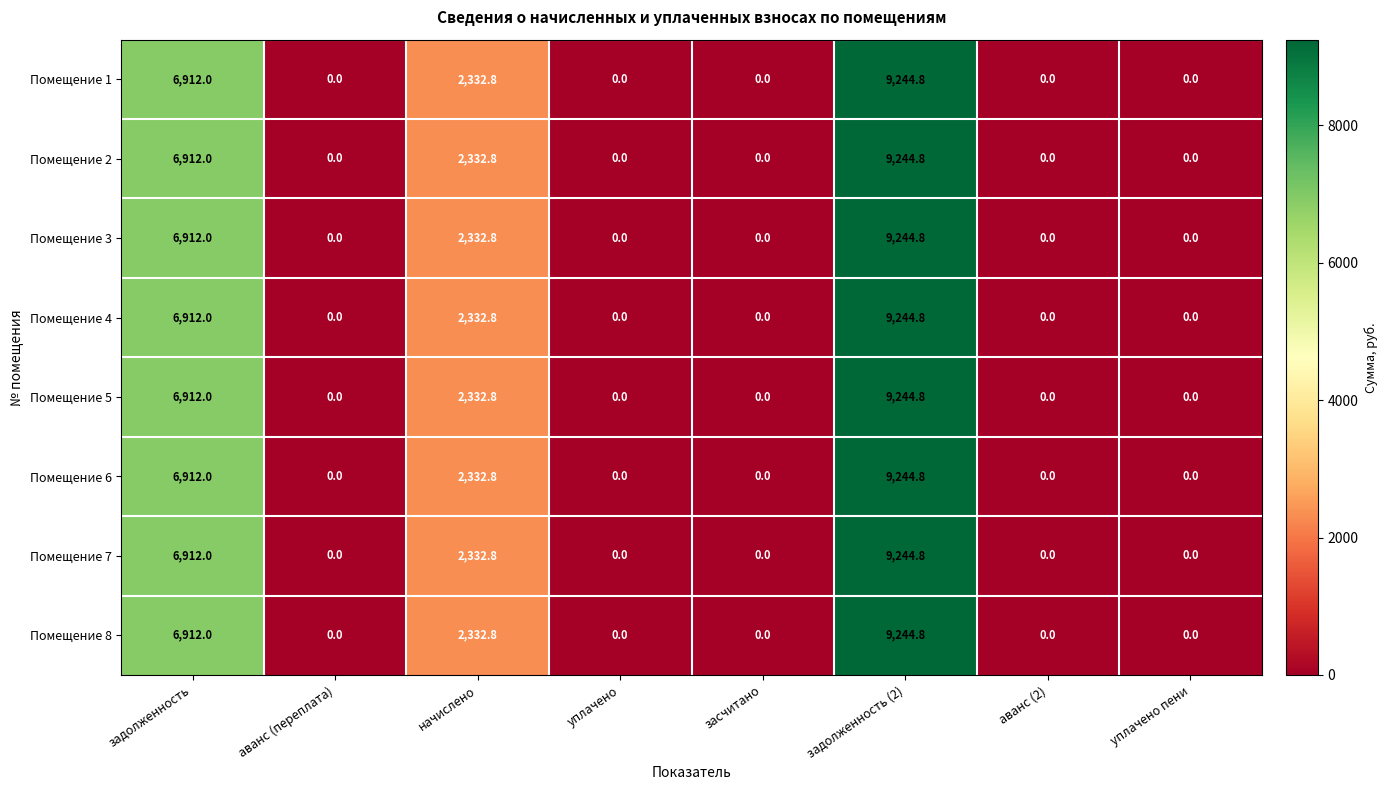

The Помещение 8 series shows 0.0 at аванс (2). True or false?

True